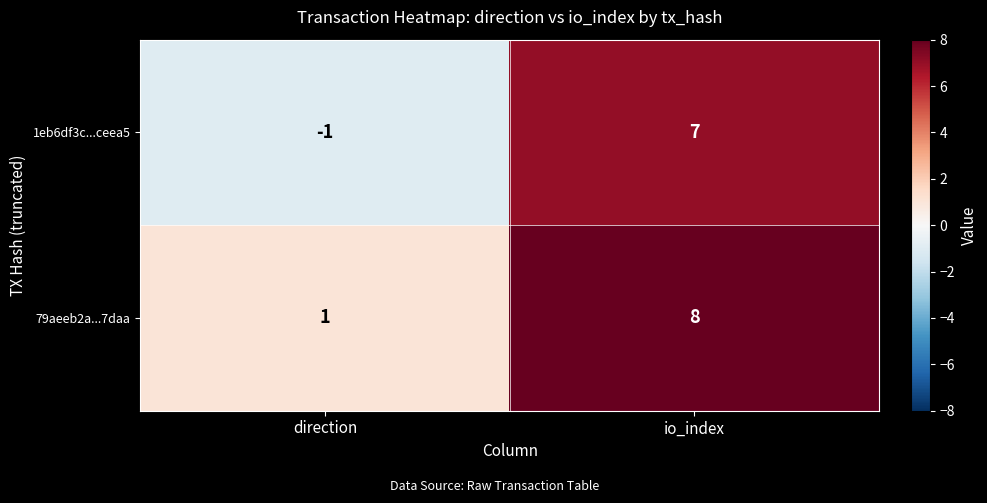

Which series changed the most between direction and io_index?

1eb6df3c...ceea5